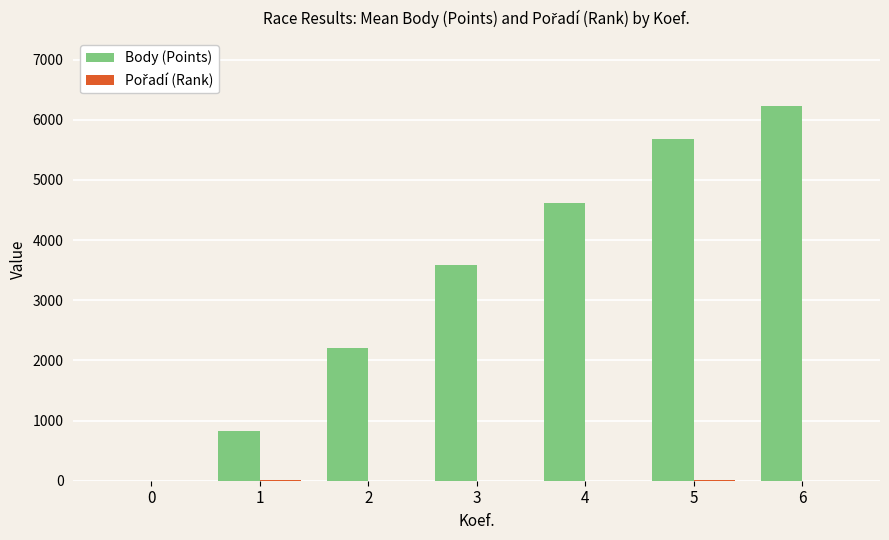

Which series has the largest total across all categories?

Body (Points)